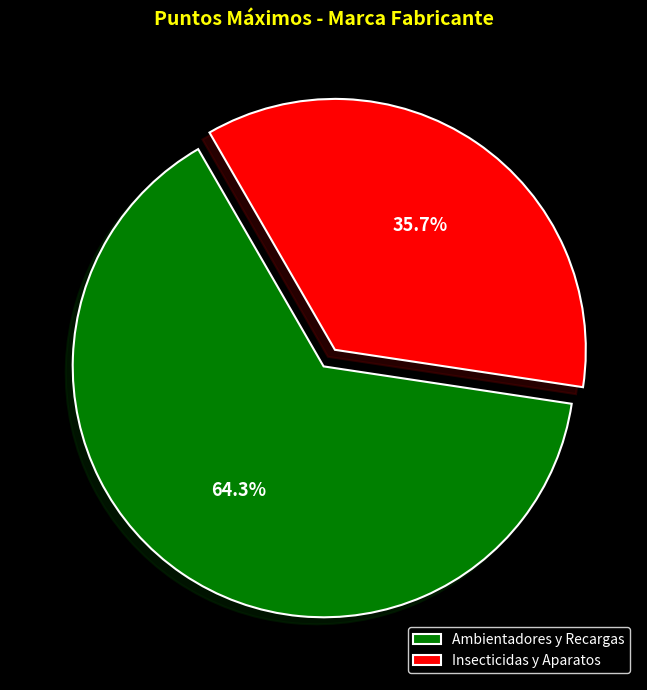

What is the ratio of the value at Ambientadores y Recargas to the value at Insecticidas y Aparatos?

1.8